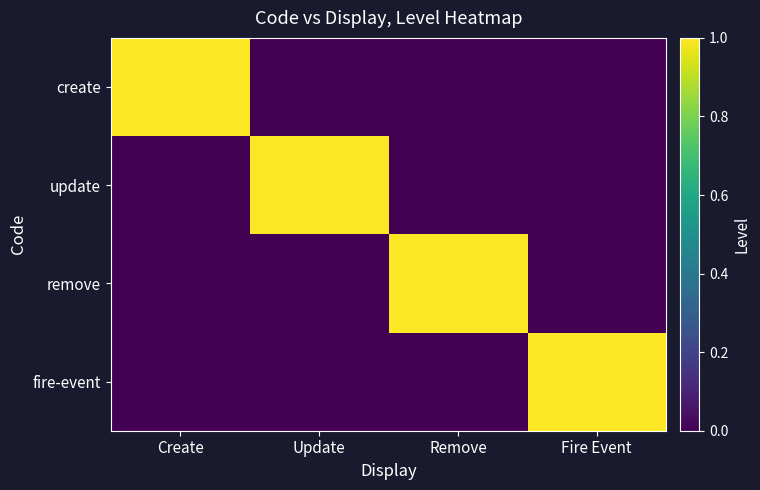

Reading left to right, what are all the values shown in this chart?

create: Create=1	Update=0	Remove=0	Fire Event=0
update: Create=0	Update=1	Remove=0	Fire Event=0
remove: Create=0	Update=0	Remove=1	Fire Event=0
fire-event: Create=0	Update=0	Remove=0	Fire Event=1